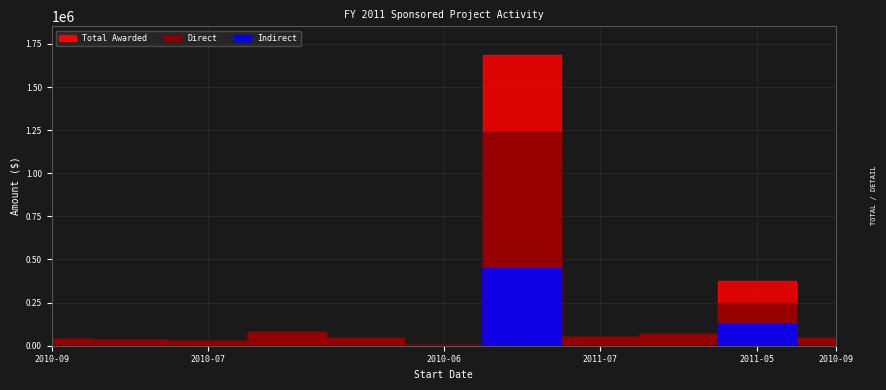

How many distinct data groups are displayed?

3